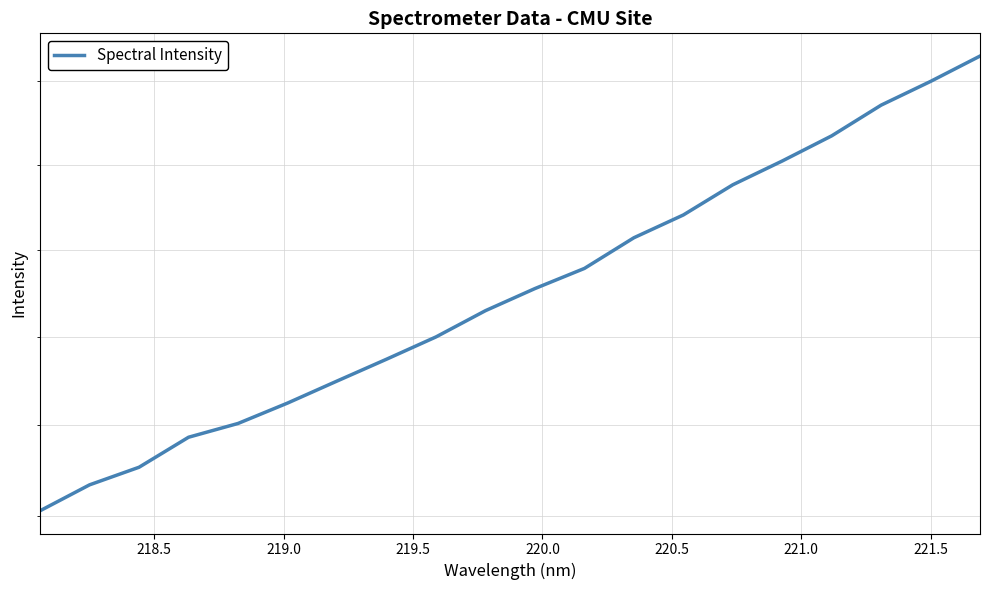

How many values are below 485?

10